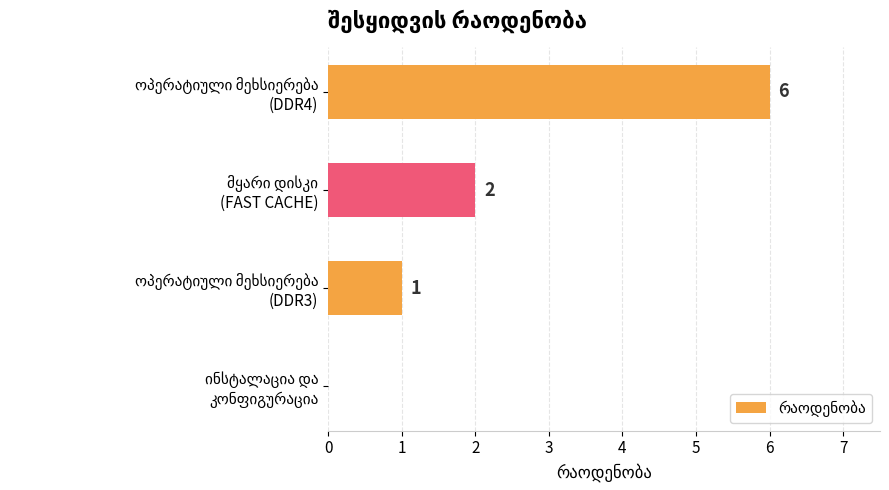

What is the sum of all values?

9